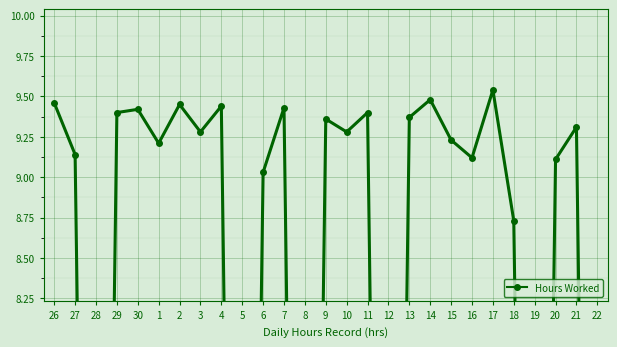

List the labels in order of value, largest first.

17, 14, 26, 2, 4, 7, 30, 29, 11, 13, 9, 21, 3, 10, 15, 1, 27, 16, 20, 6, 18, 28, 5, 8, 12, 19, 22